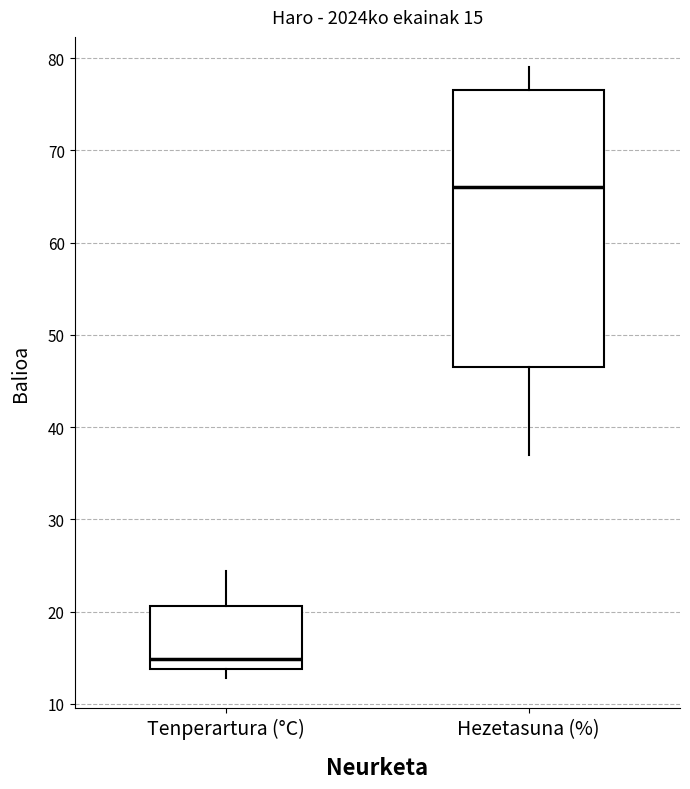

Which box has the highest median line?

Hezetasuna (%)